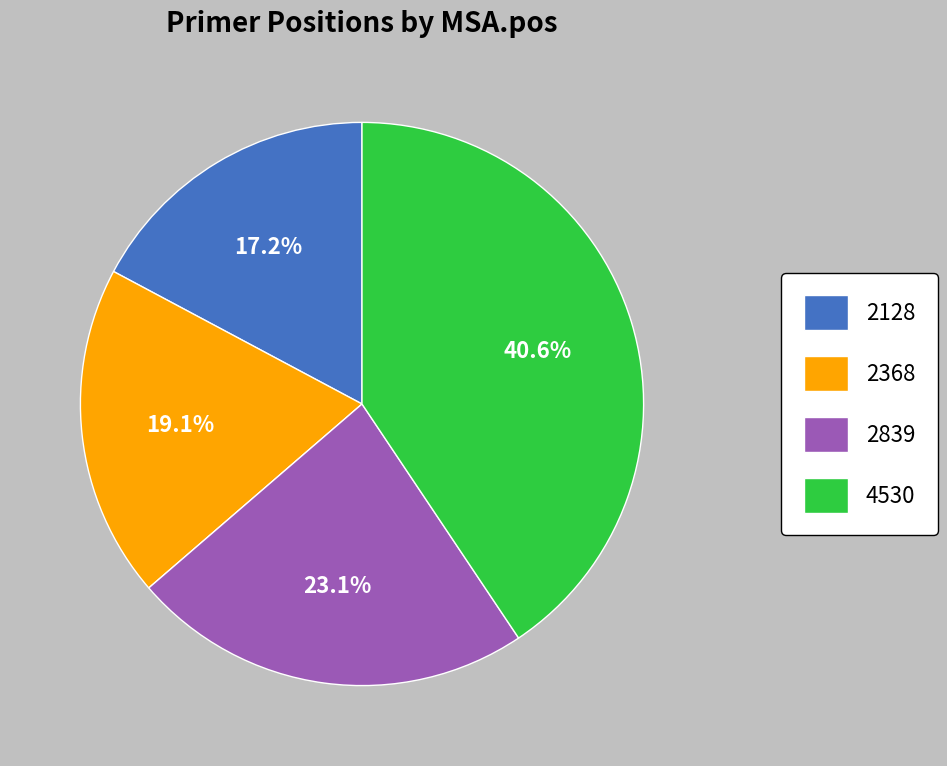

What percentage is the 2839 slice, to the nearest percent?

23%